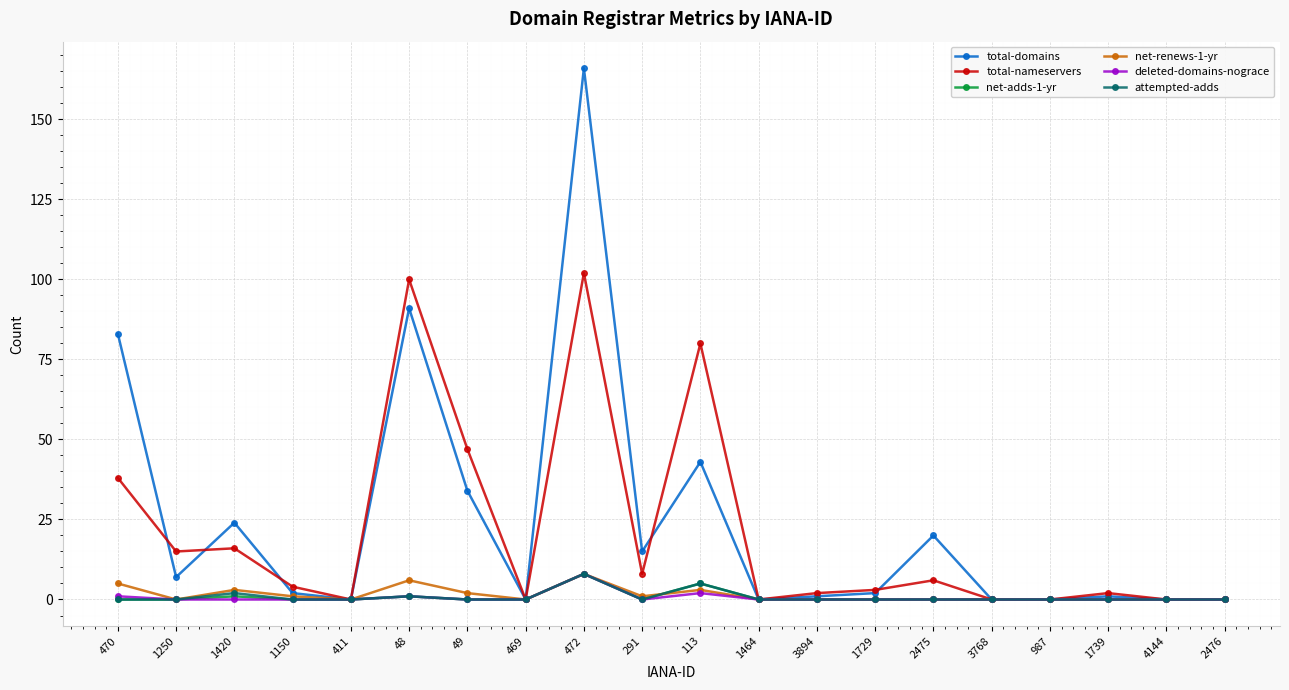

Which series has the largest total across all categories?

total-domains